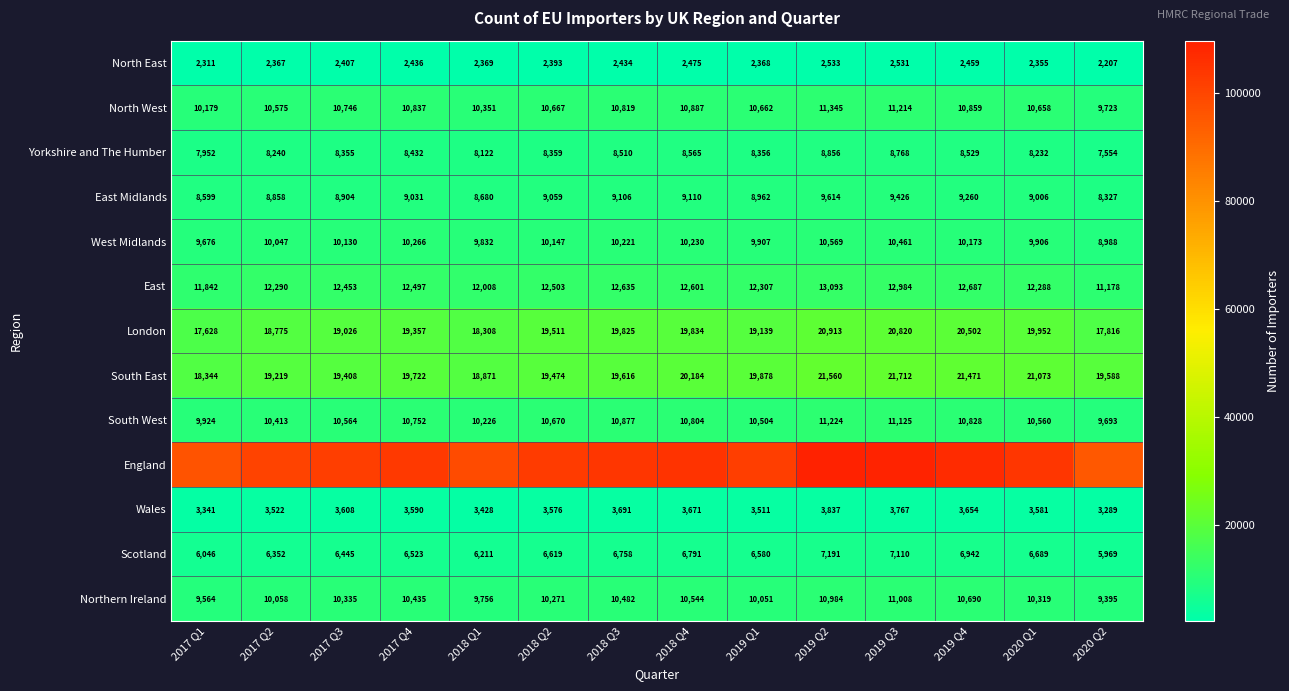

Count the number of categories in the chart.

14